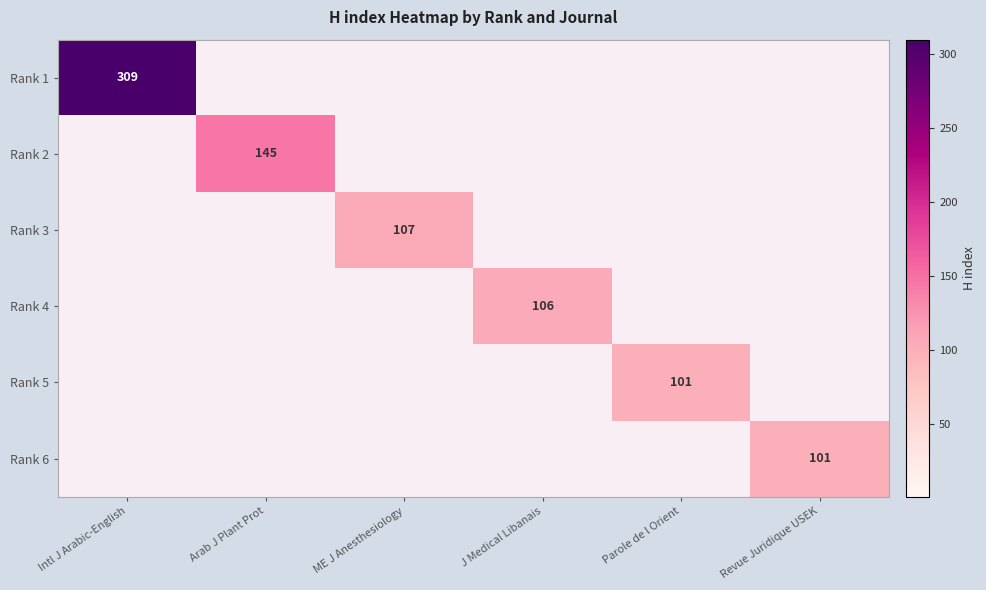

The value of Rank 1 at J Medical Libanais is 0. True or false?

True